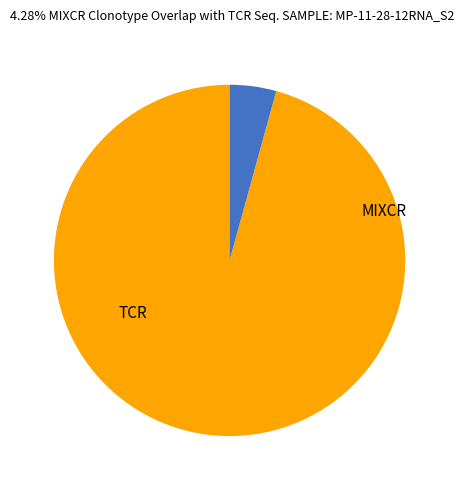

How many slices are in this pie chart?

2